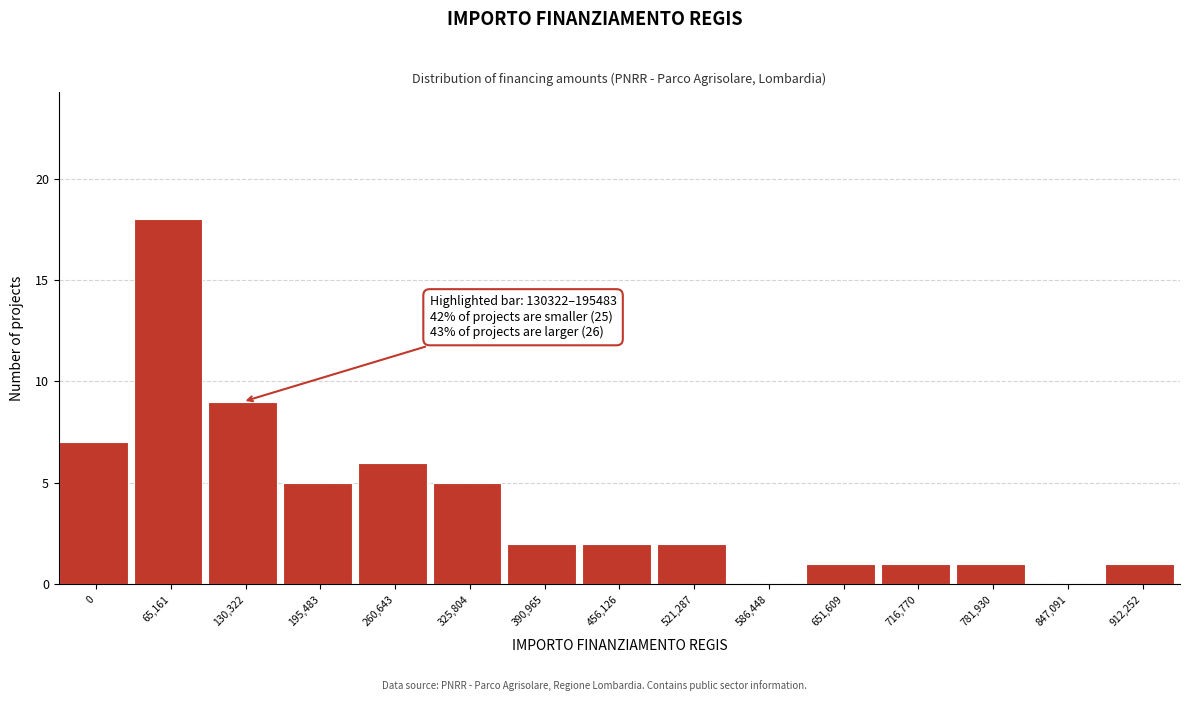

Reading right to left, transcribe all the data shown in this chart.

912,252=1	847,091=0	781,930=1	716,770=1	651,609=1	586,448=0	521,287=2	456,126=2	390,965=2	325,804=5	260,643=6	195,483=5	130,322=9	65,161=18	0=7